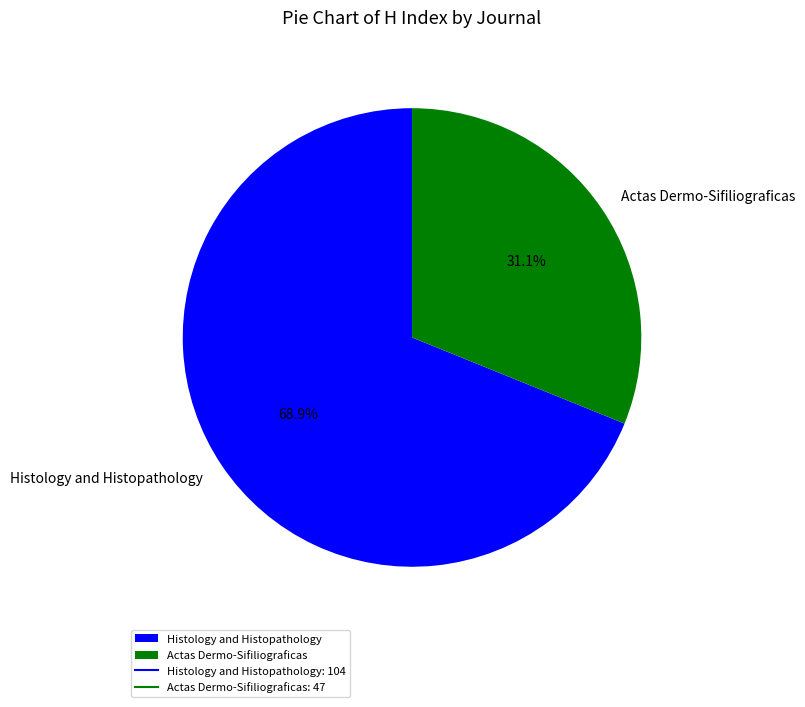

Between Actas Dermo-Sifiliograficas and Histology and Histopathology, which is larger?

Histology and Histopathology